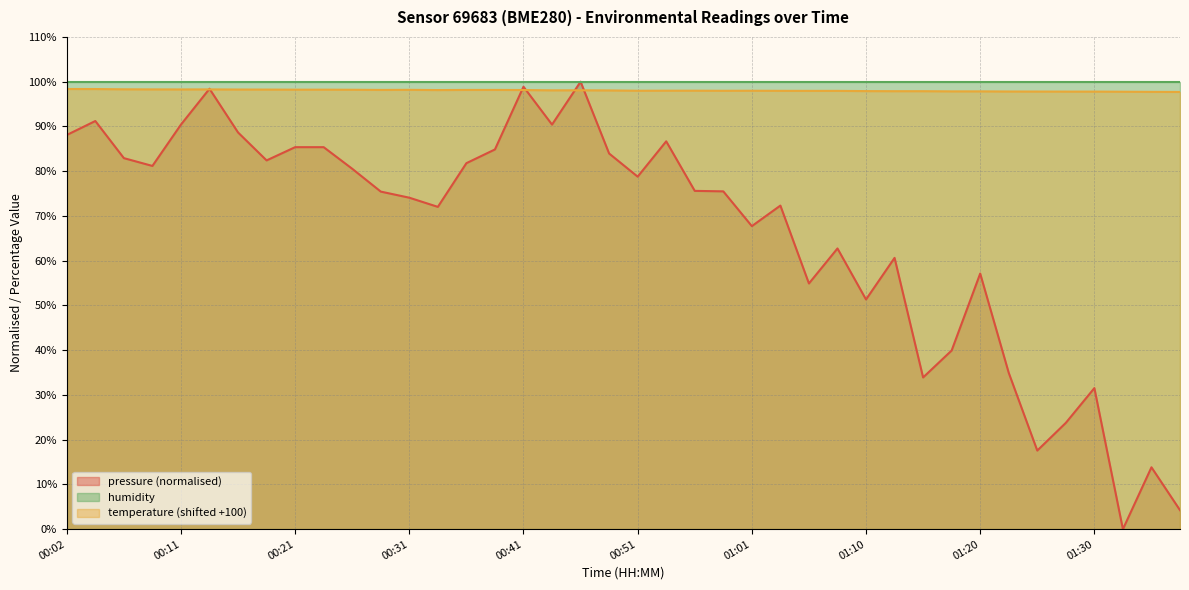

How many series are shown in this chart?

3